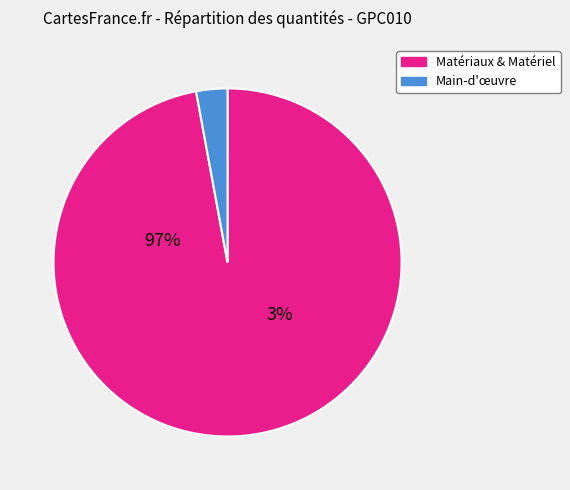

Does any single category account for the majority?

Yes